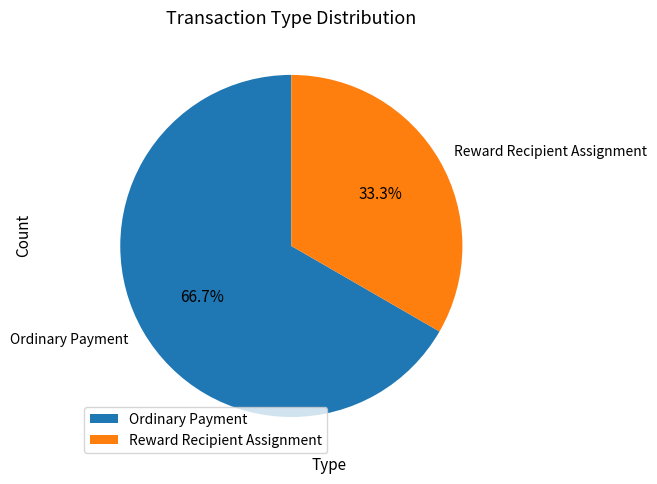

The Ordinary Payment slice represents 67% of the pie. True or false?

True